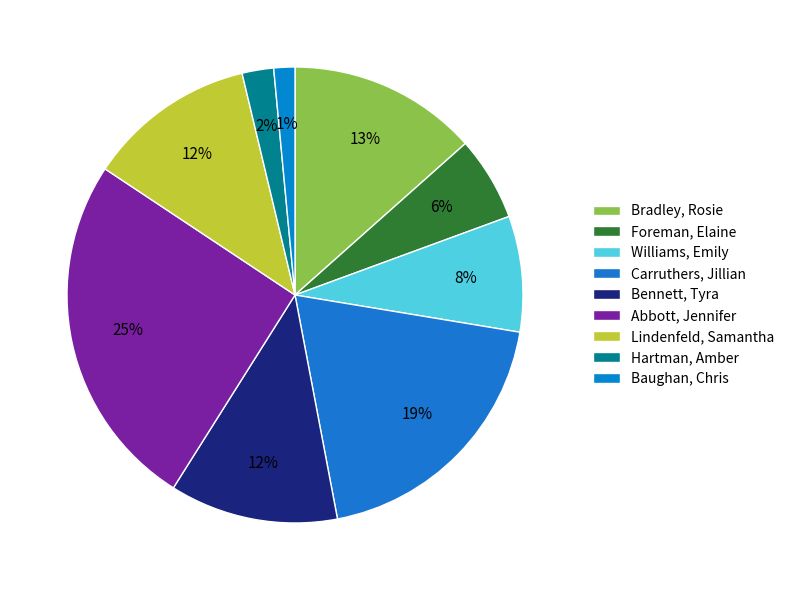

Rank the categories by value from highest to lowest.

Abbott, Jennifer, Carruthers, Jillian, Bradley, Rosie, Bennett, Tyra, Lindenfeld, Samantha, Williams, Emily, Foreman, Elaine, Hartman, Amber, Baughan, Chris